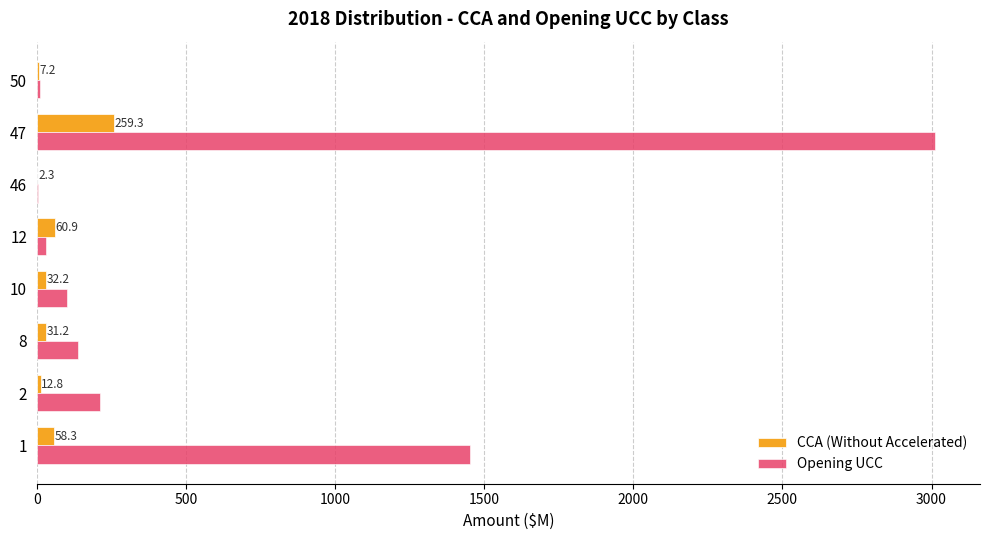

How many data points does each series have?

8